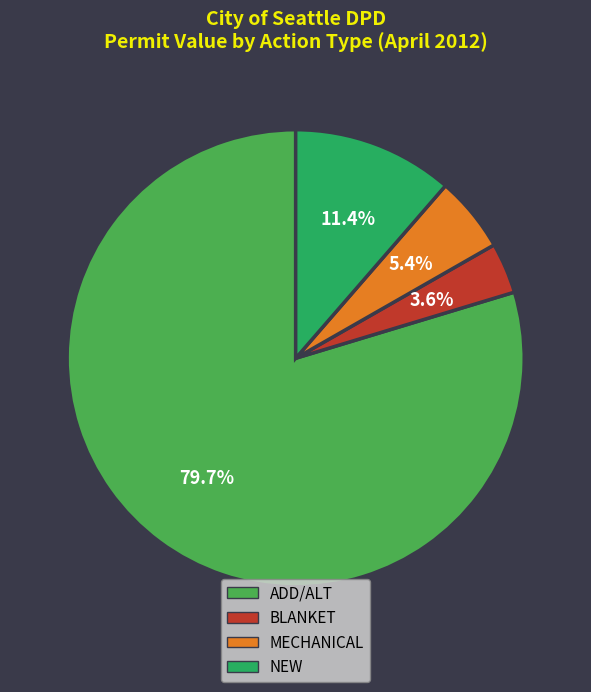

Is there a majority slice in this chart?

Yes